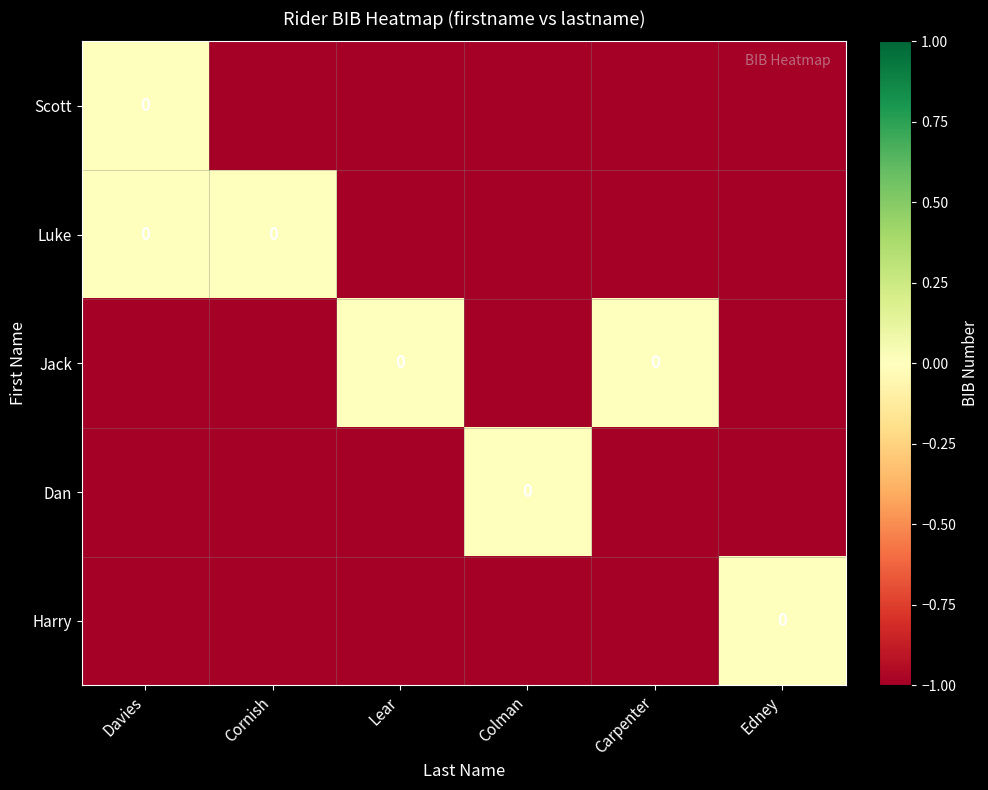

Is the value of Jack at Edney greater than the value of Dan at Carpenter?

No